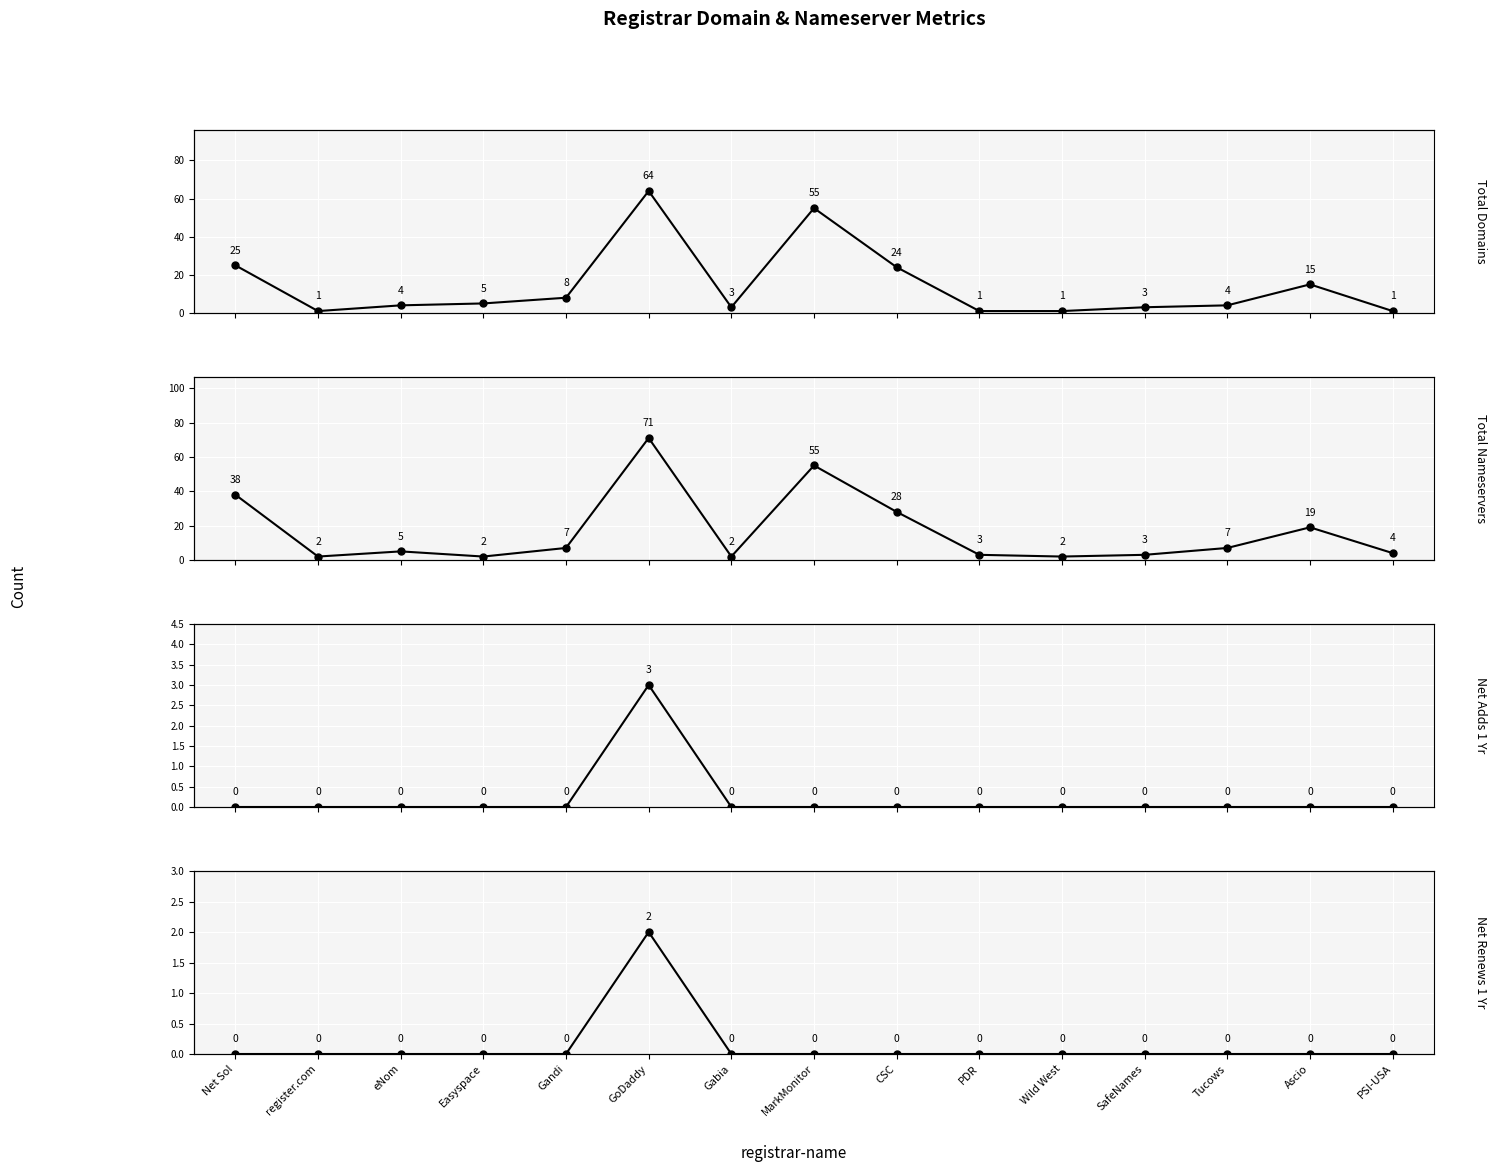

The value of Net Adds 1 Yr at MarkMonitor is 2. True or false?

False